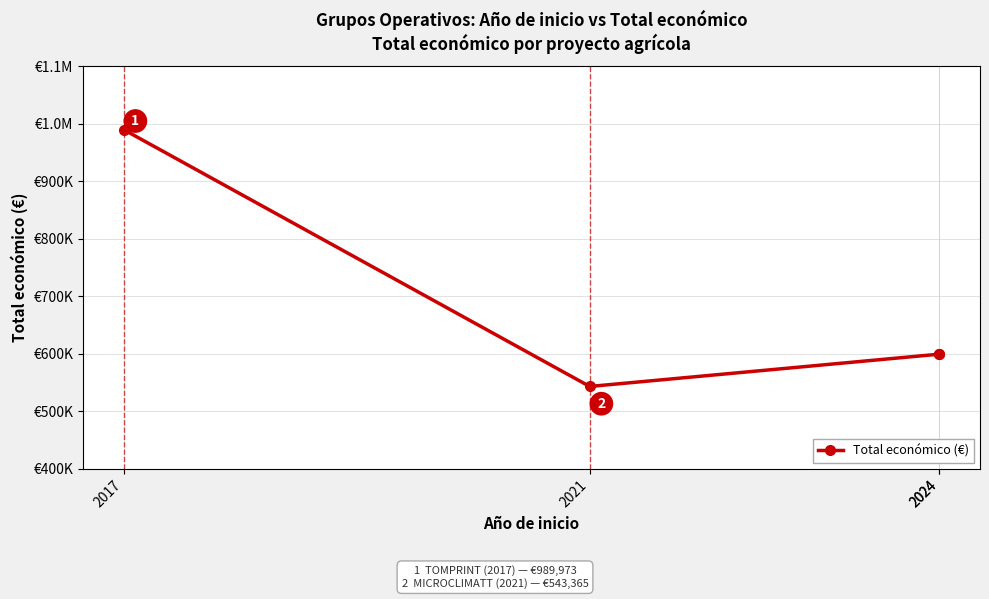

Approximately how many times larger is the value at 2021 compared to 2024?

0.9